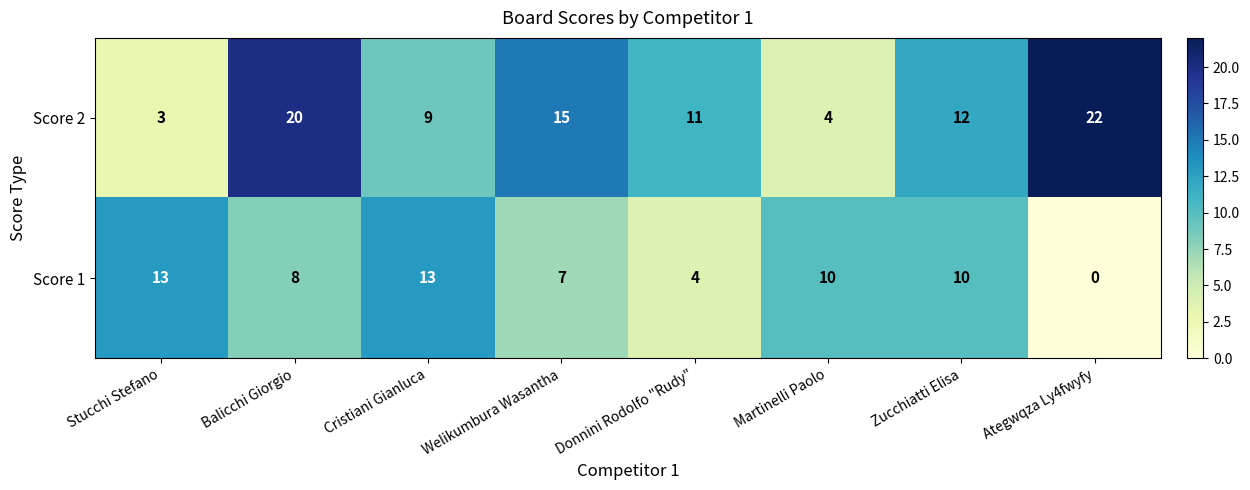

Reading right to left, what are all the values shown in this chart?

Score 2: Ategwqza Ly4fwyfy=22	Zucchiatti Elisa=12	Martinelli Paolo=4	Donnini Rodolfo "Rudy"=11	Welikumbura Wasantha=15	Cristiani Gianluca=9	Balicchi Giorgio=20	Stucchi Stefano=3
Score 1: Ategwqza Ly4fwyfy=0	Zucchiatti Elisa=10	Martinelli Paolo=10	Donnini Rodolfo "Rudy"=4	Welikumbura Wasantha=7	Cristiani Gianluca=13	Balicchi Giorgio=8	Stucchi Stefano=13